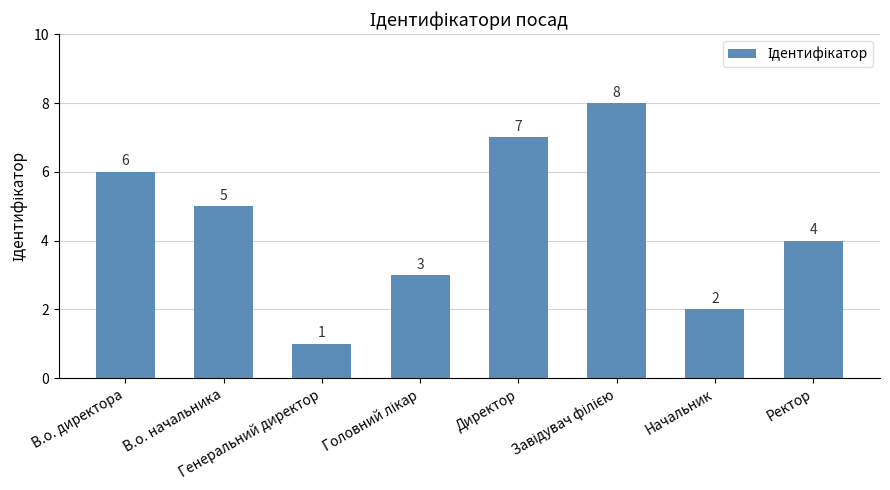

Are the bars grouped side by side (vs. stacked)?

No